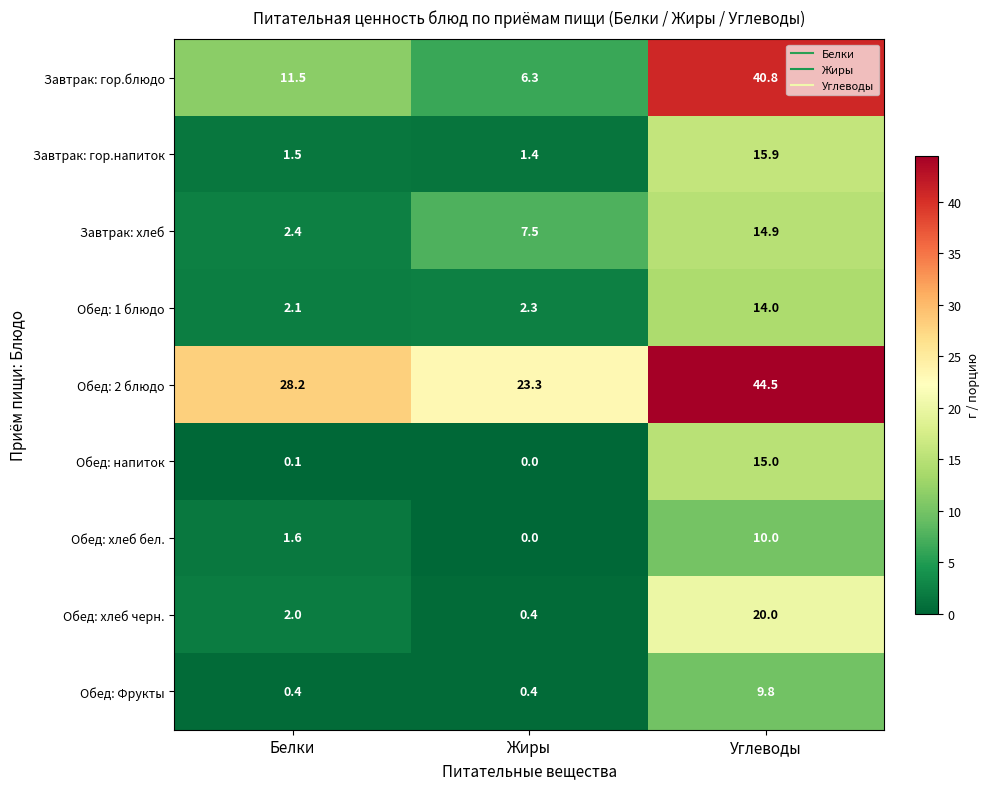

How many data points in Обед: хлеб черн. are less than 2?

1